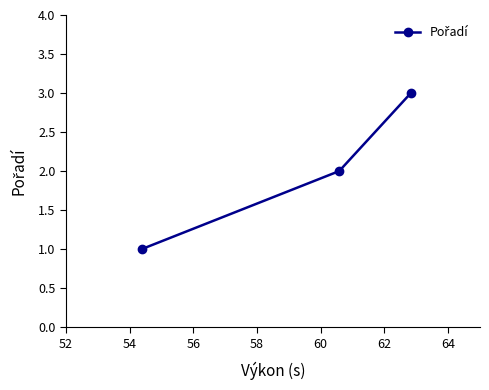

What is the maximum value shown in the chart?

3